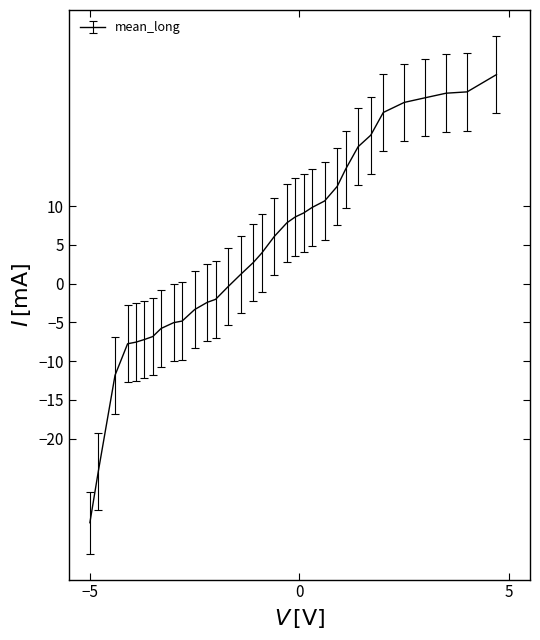

What is the maximum value shown in the chart?

27.0